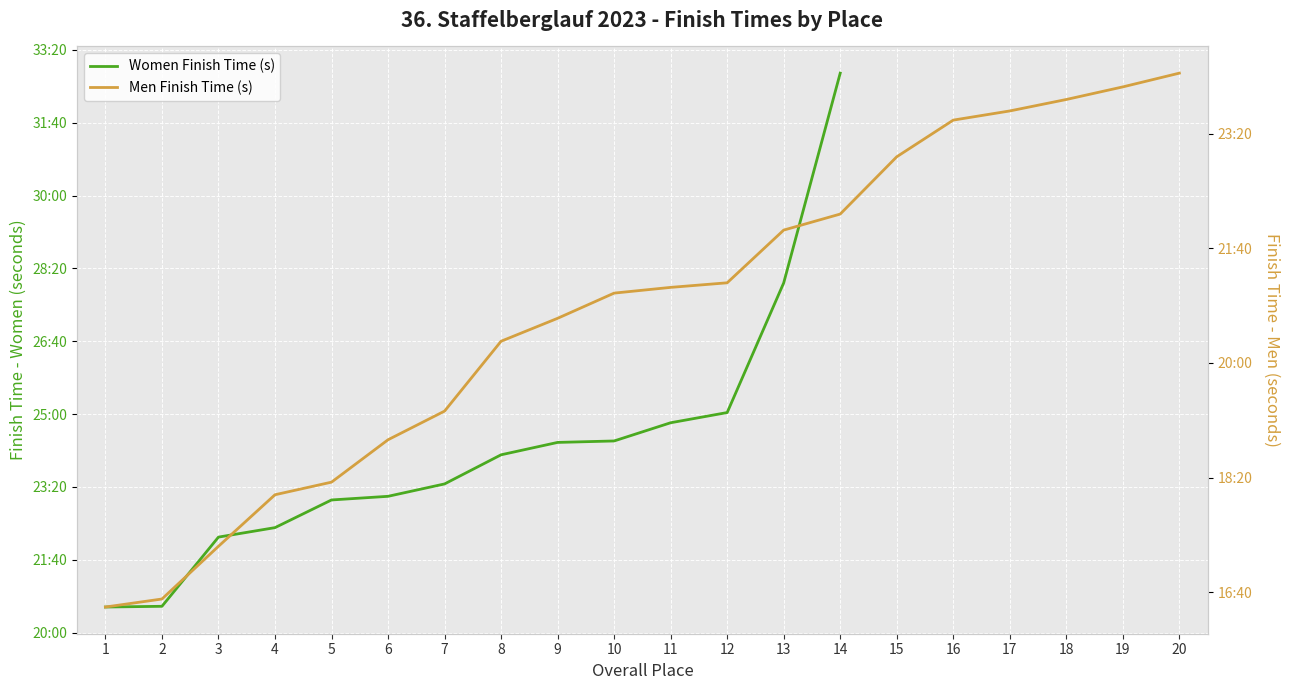

Between 14 and 20, which is larger?

20